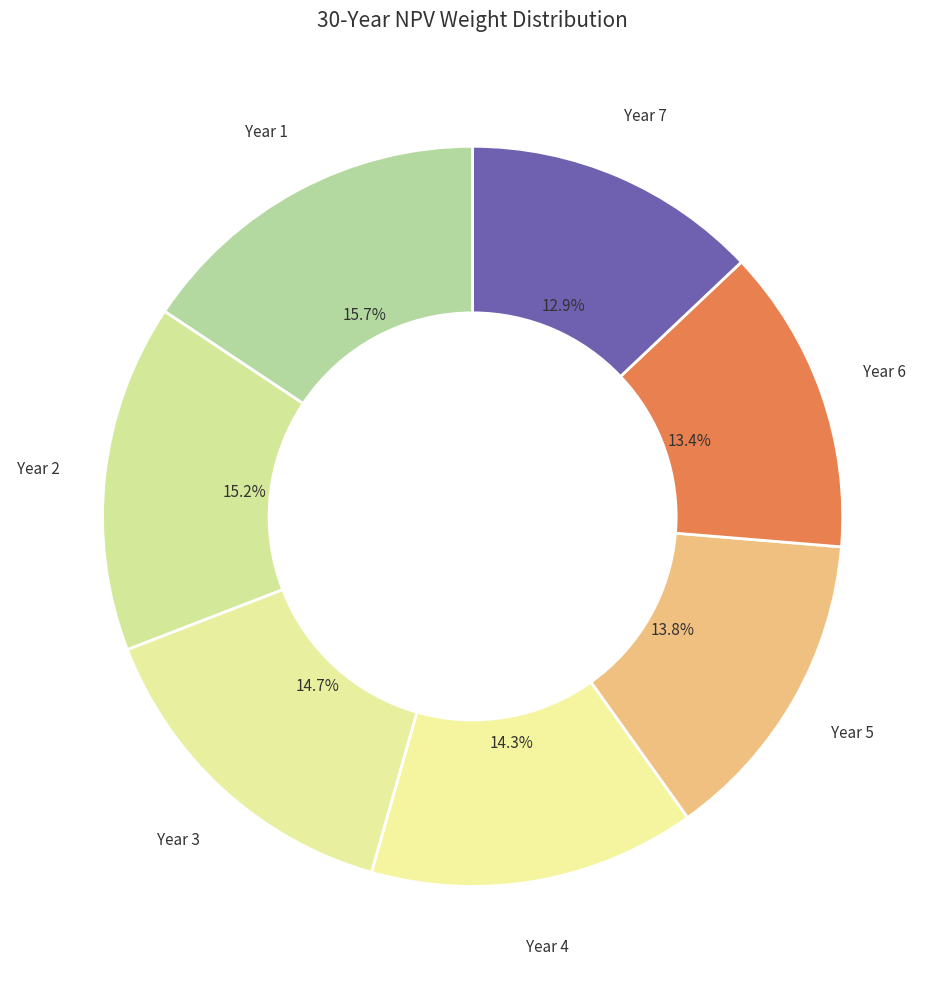

How many slices are in this pie chart?

7